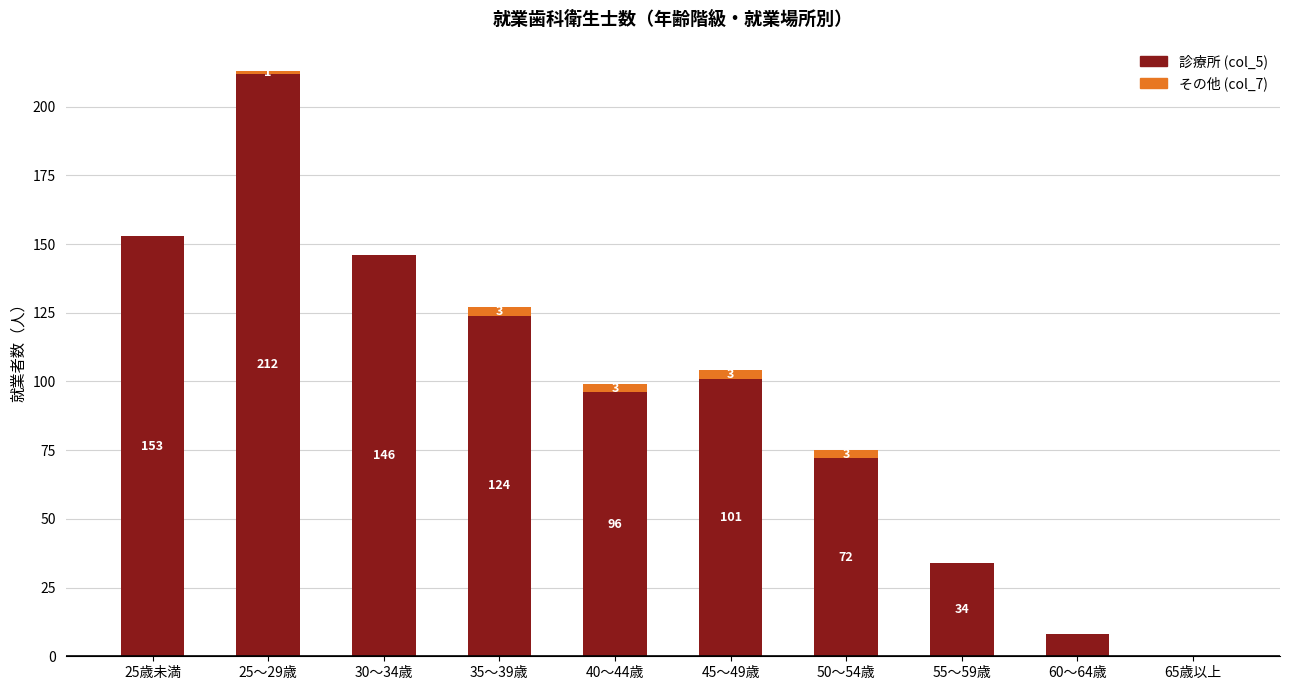

Reading right to left, transcribe the values for 診療所 (col_5).

65歳以上=0	60～64歳=8	55～59歳=34	50～54歳=72	45～49歳=101	40～44歳=96	35～39歳=124	30～34歳=146	25～29歳=212	25歳未満=153